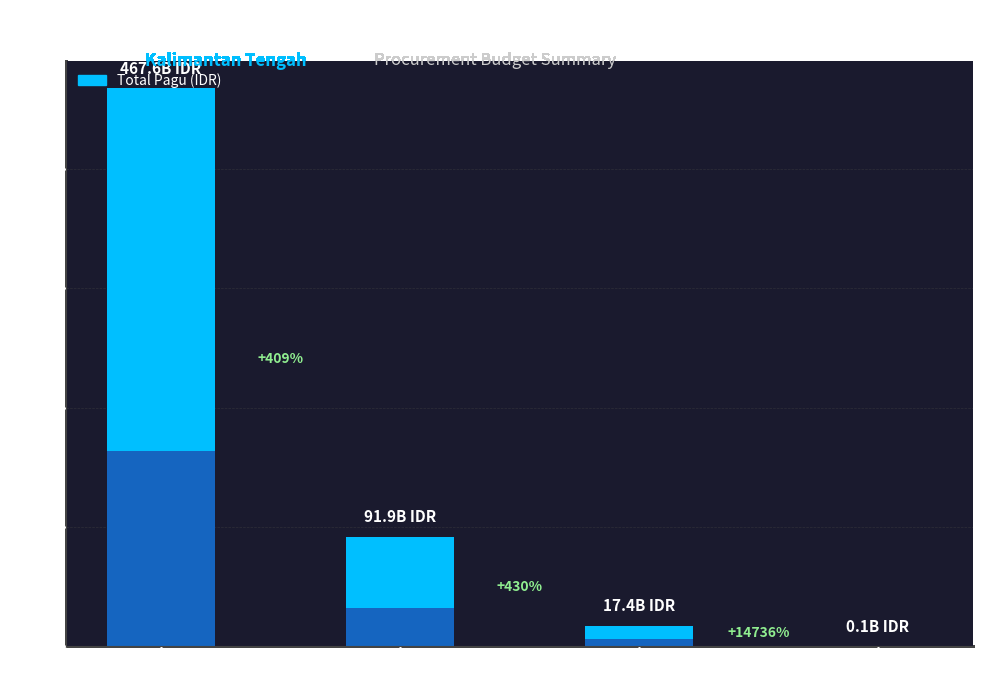

Reading right to left, extract all data points from this chart.

Pengadaan Langsung=0.0	Seleksi=6.1	Tender=32.2	e-Purchasing=163.6